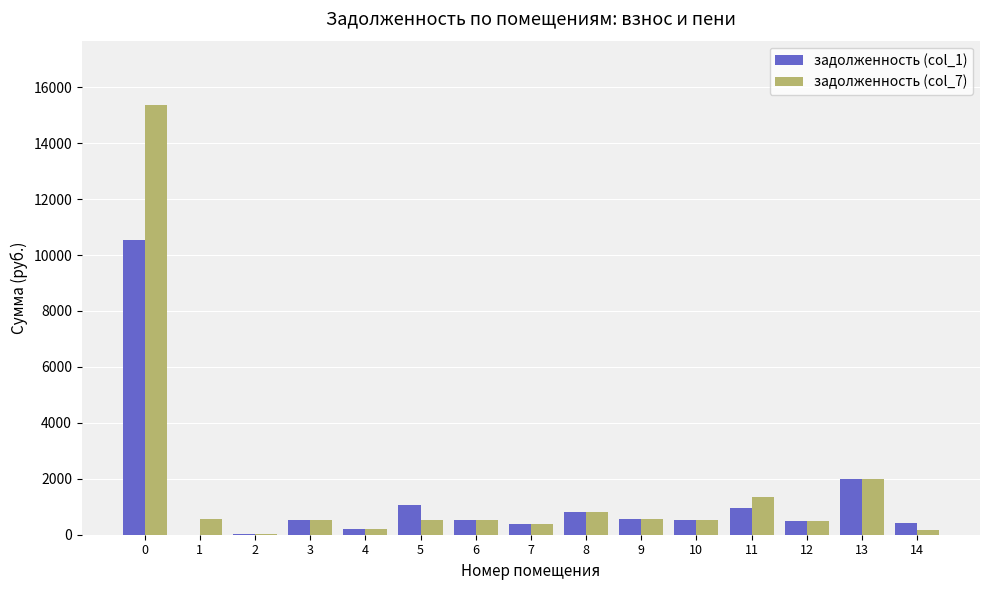

Are the bars horizontal?

No